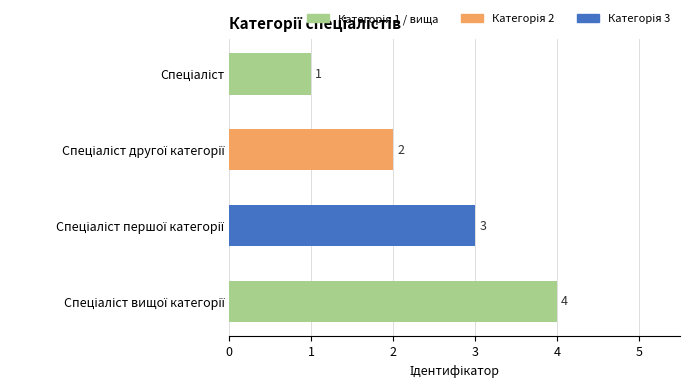

What is the sum of all values?

10